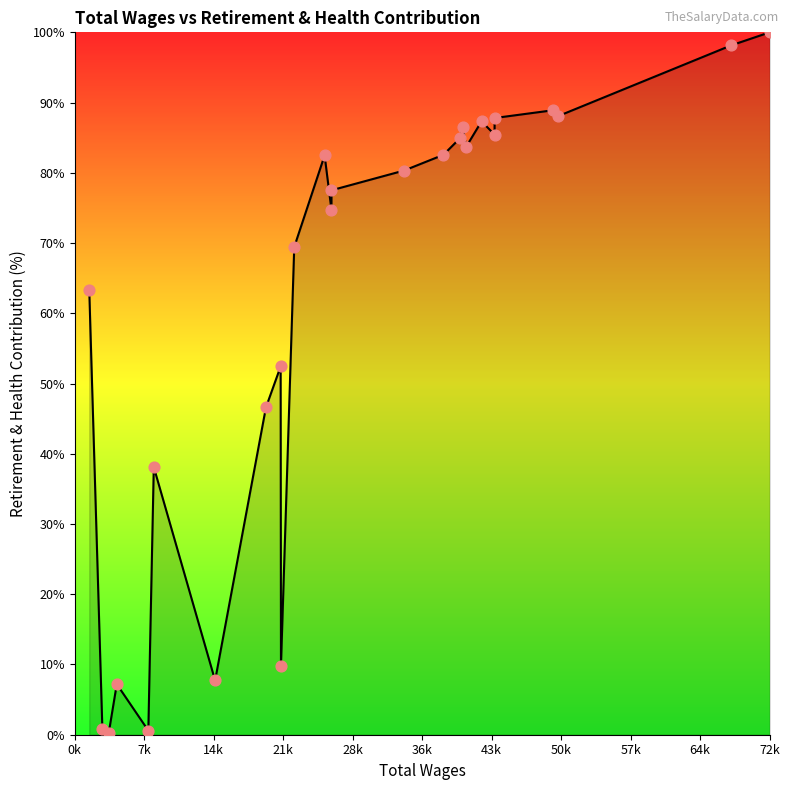

What is the difference between the maximum and minimum values?

99.7